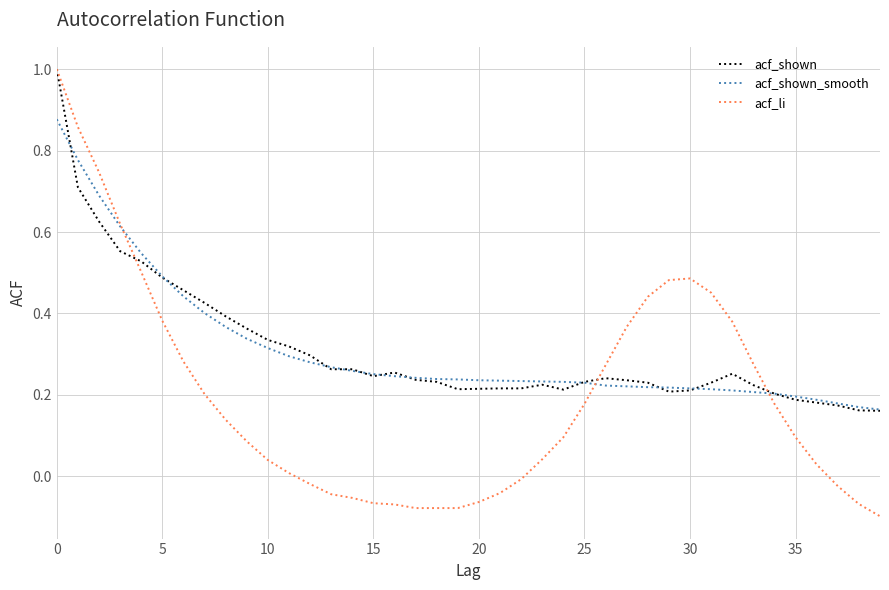

What is the maximum value shown in the chart?

1.0